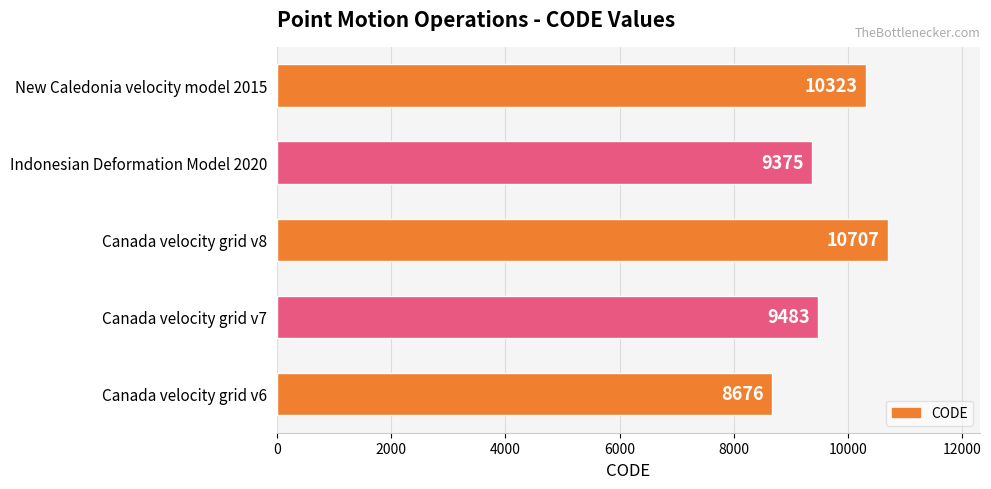

Approximately how many times larger is the value at Canada velocity grid v6 compared to Canada velocity grid v8?

0.8